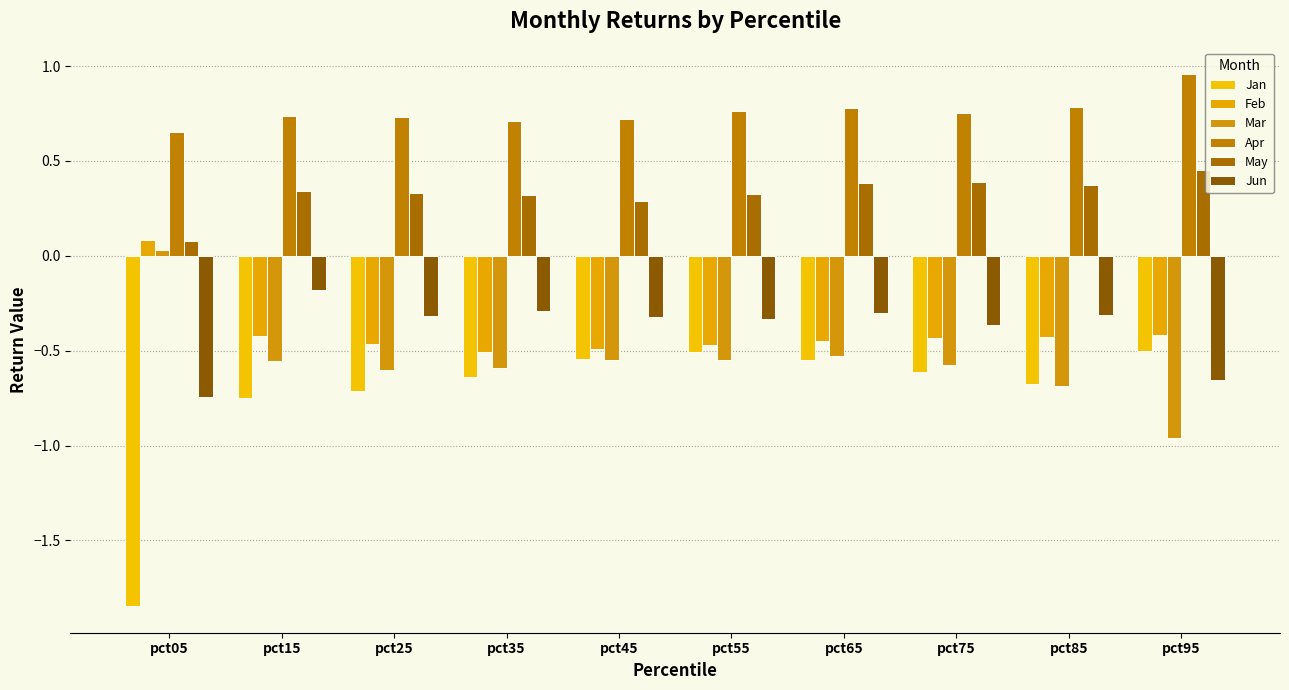

At how many categories does at least one series exceed -1?

10